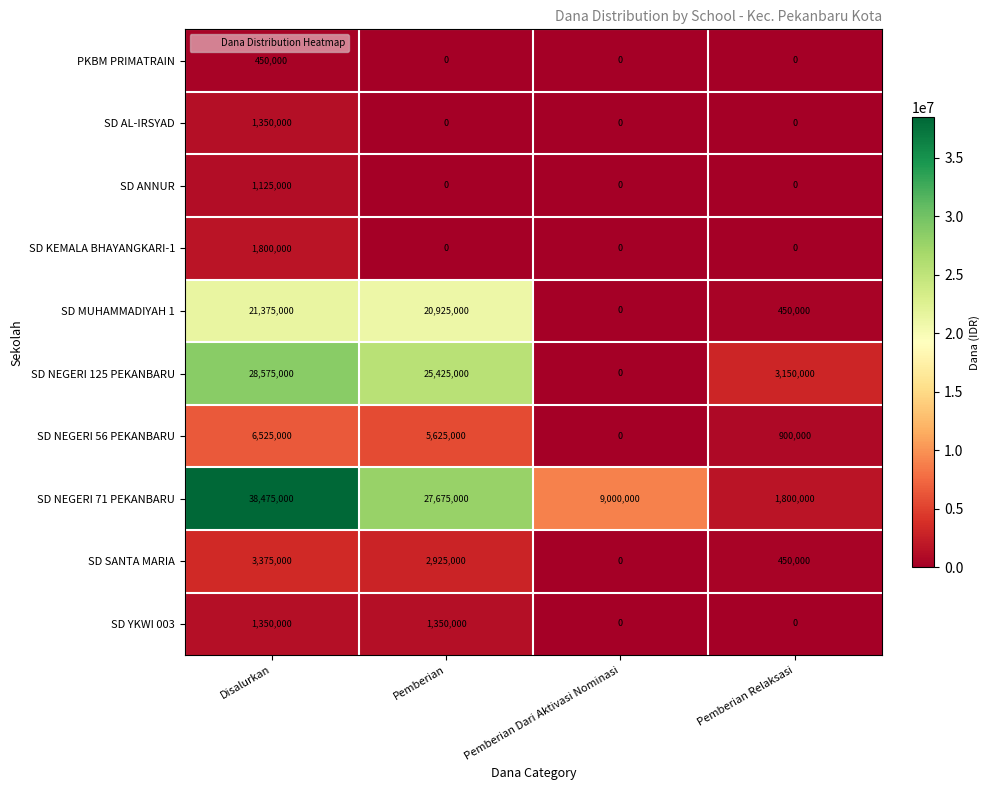

Which series changed the most between Pemberian and Pemberian Dari Aktivasi Nominasi?

SD NEGERI 125 PEKANBARU